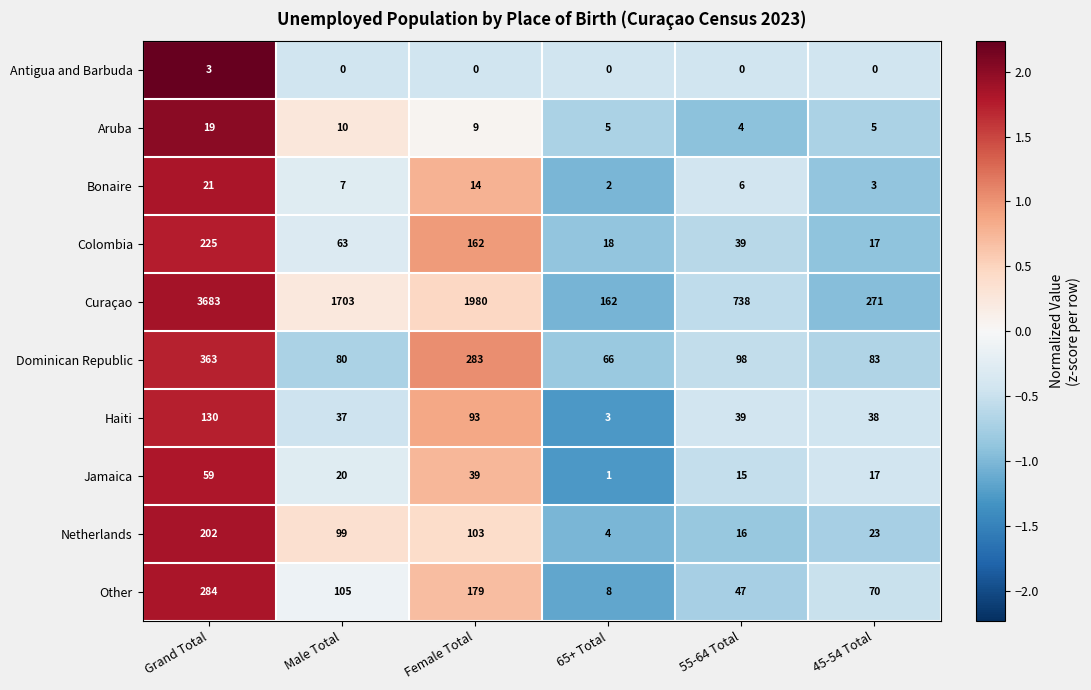

What is the average value of the Haiti series?

57